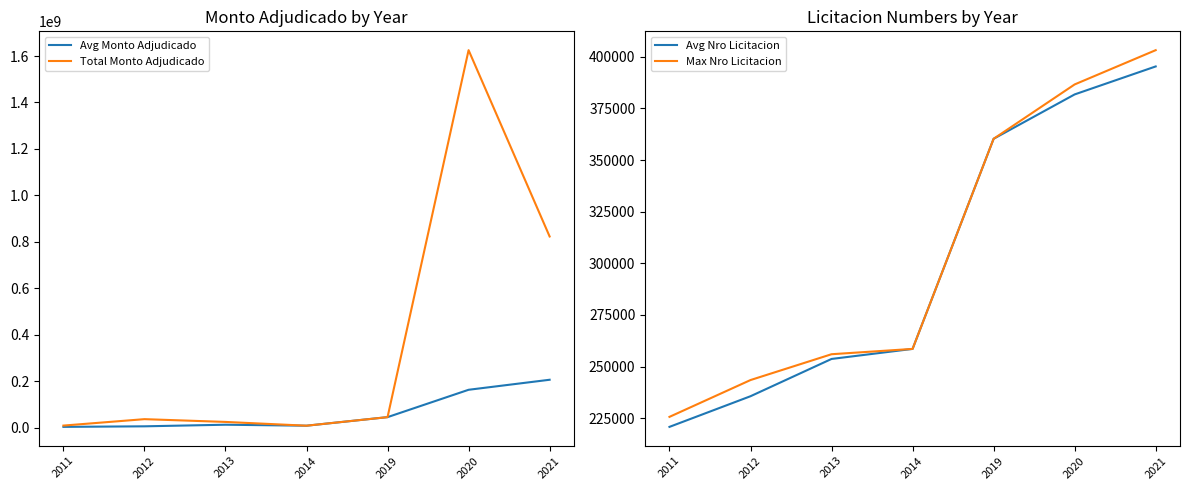

What is the maximum value for Avg Monto Adjudicado?

205721996.2